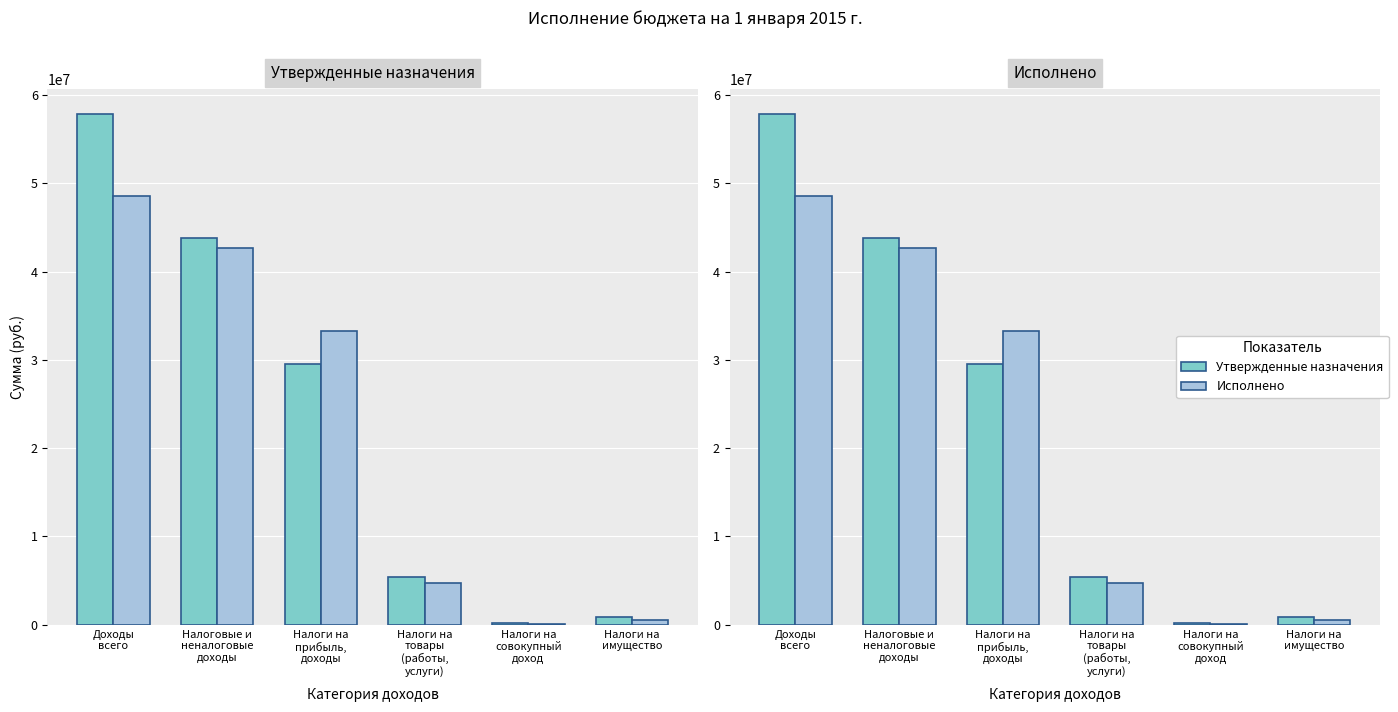

Read the Исполнено value at Налоги на
прибыль,
доходы.

33293630.7